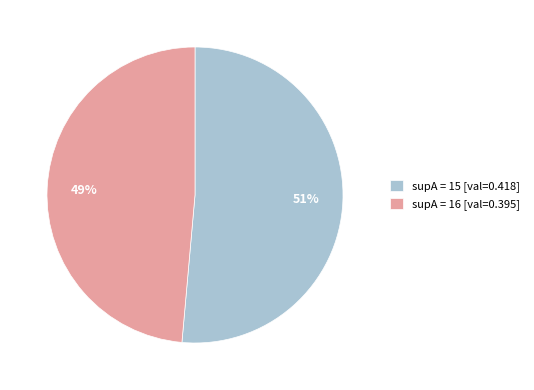

Is the sum of supA = 15 [val=0.418] and supA = 16 [val=0.395] greater than half?

Yes